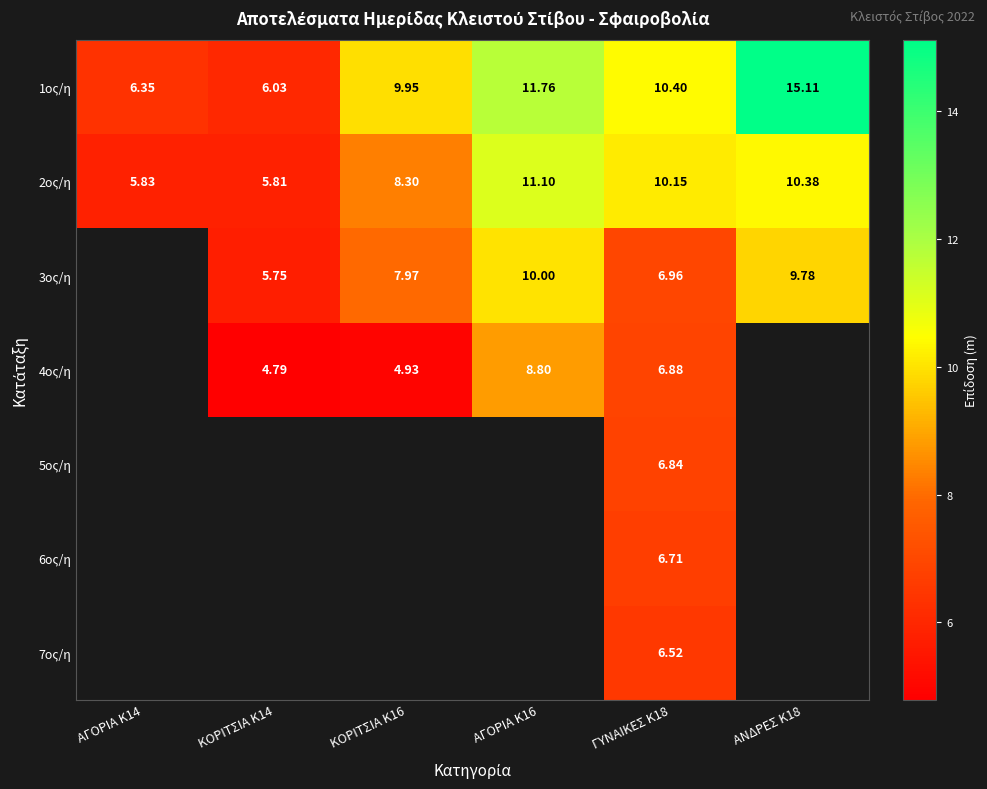

How many positive values does the 7ος/η series have?

1